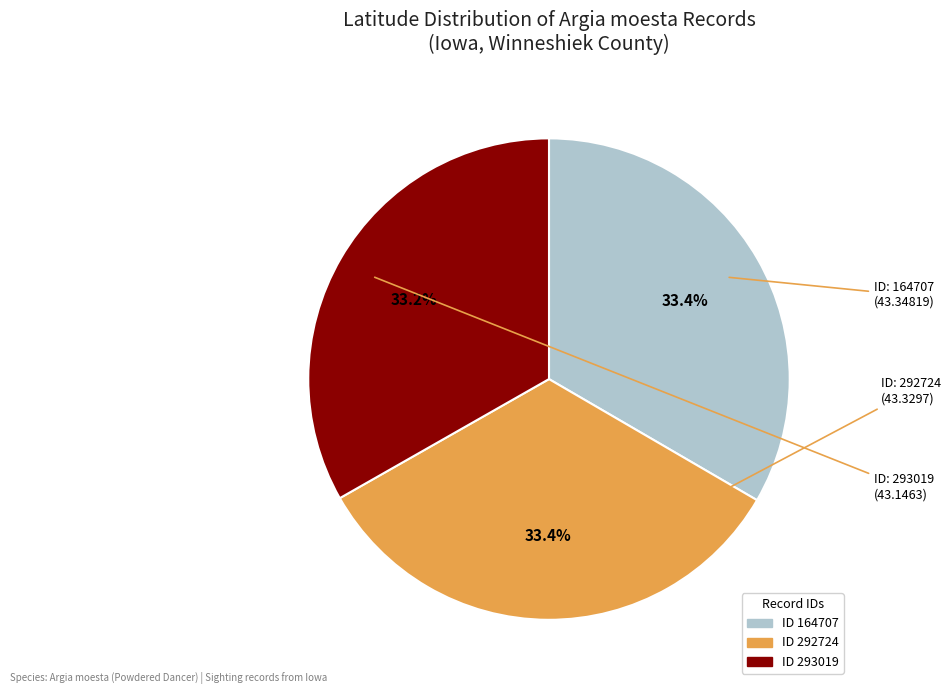

Does any single category account for the majority?

No